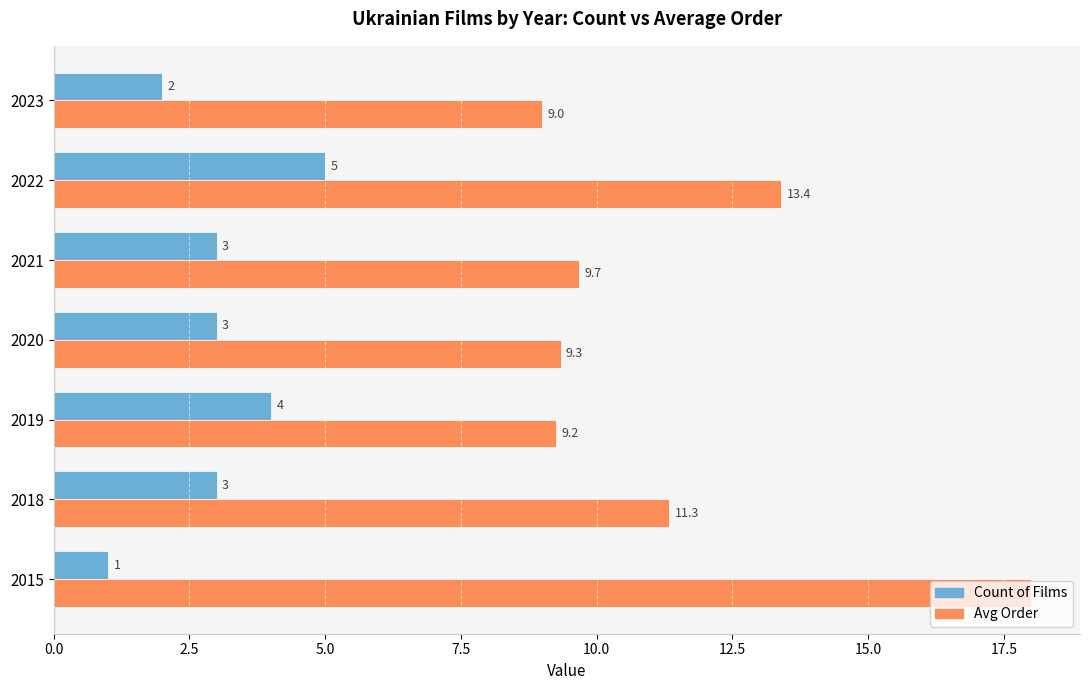

Rank the categories by Avg Order value from lowest to highest.

2023, 2019, 2020, 2021, 2018, 2022, 2015